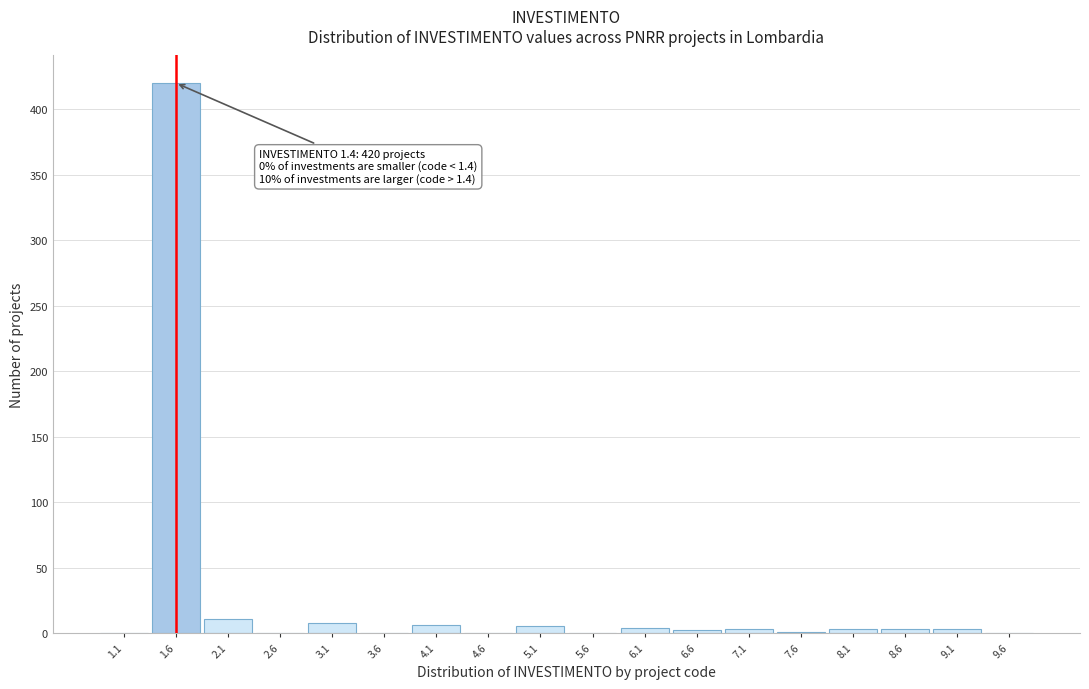

Over which range of the x-axis is the bar tallest?

1.35 to 1.85